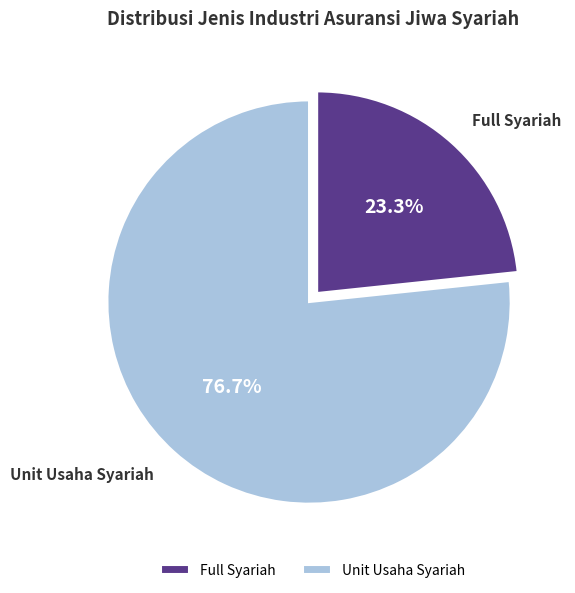

Does Unit Usaha Syariah represent more than half of the total?

Yes